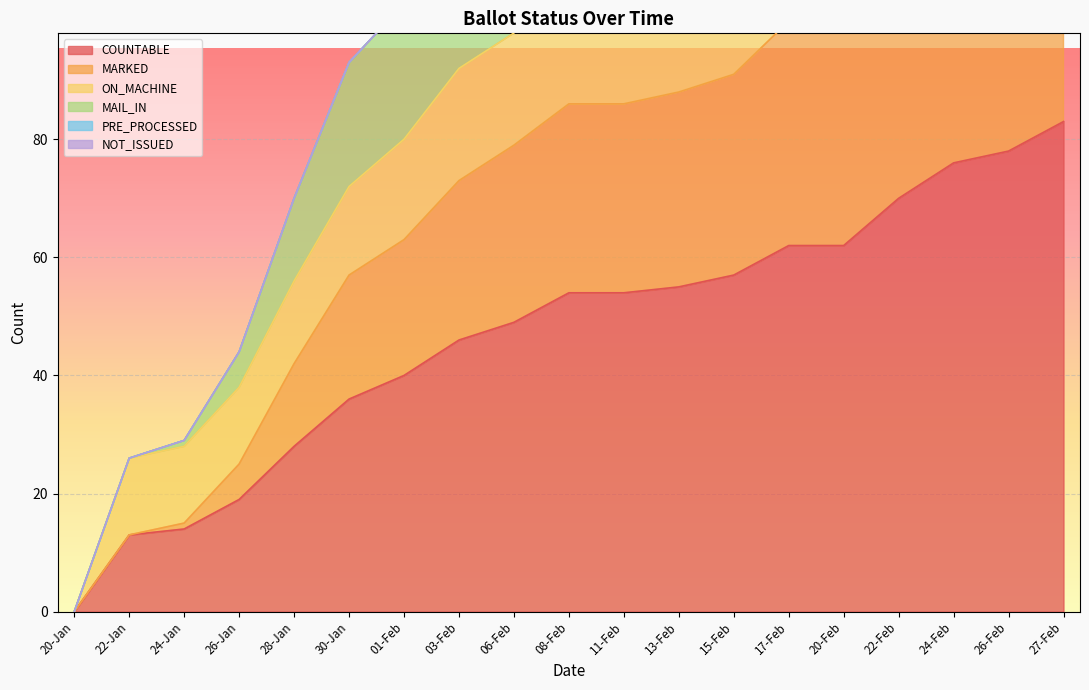

The MAIL_IN series shows 198 at 11-Feb. True or false?

False